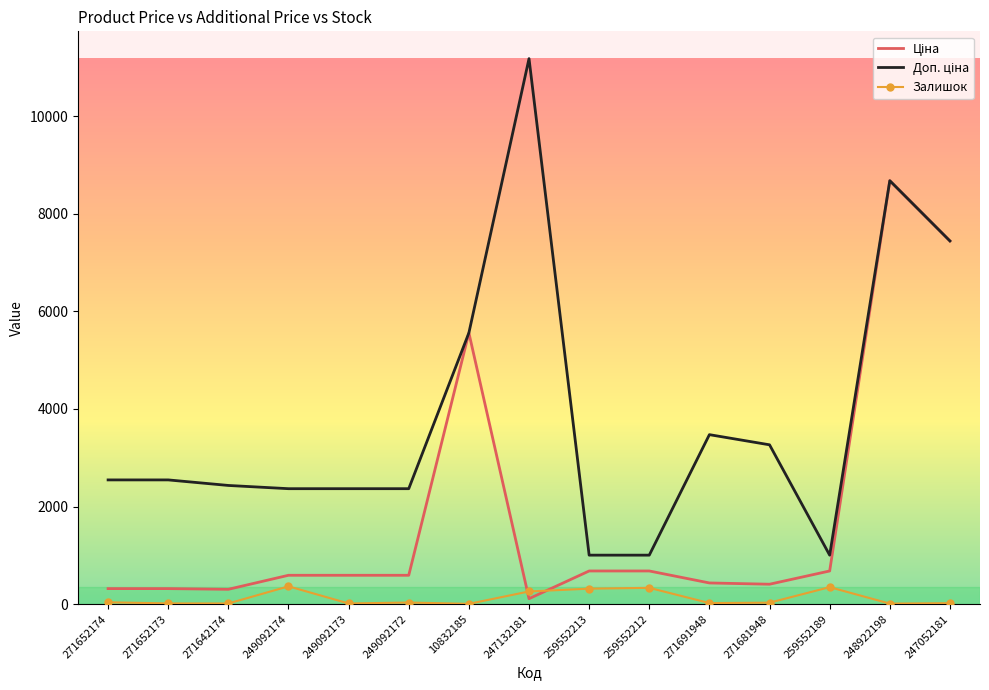

What is the maximum value shown in the chart?

11182.0